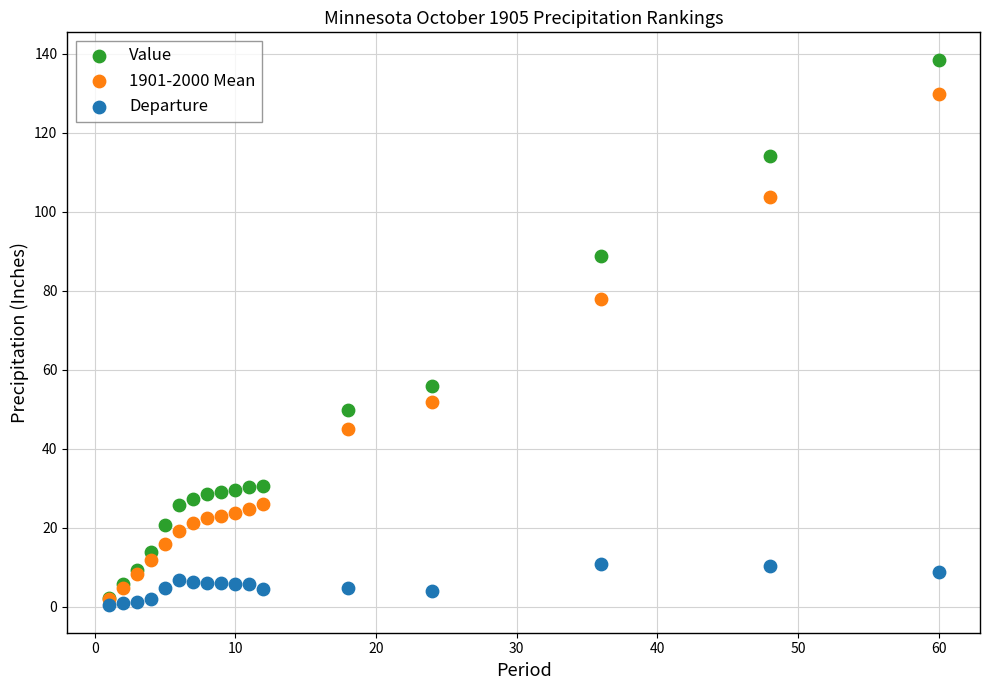

Across all series, what Y value is closest to 69?

77.9